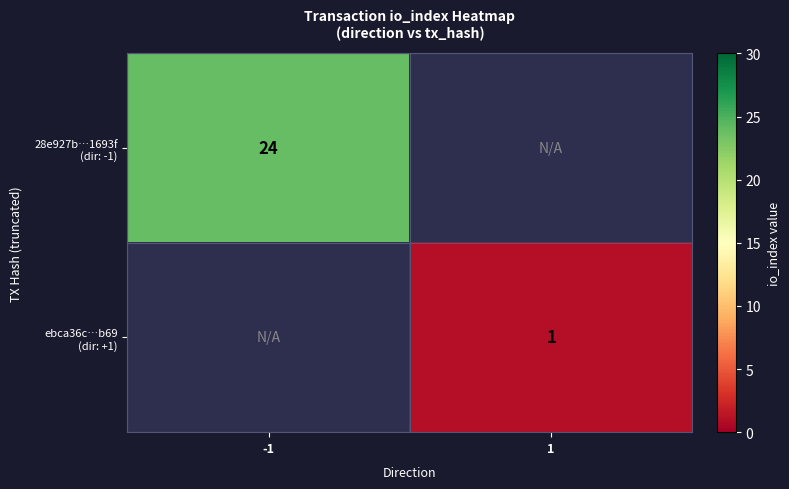

The value of ebca36c…b69 (dir: +1) at -1 is 1. True or false?

False